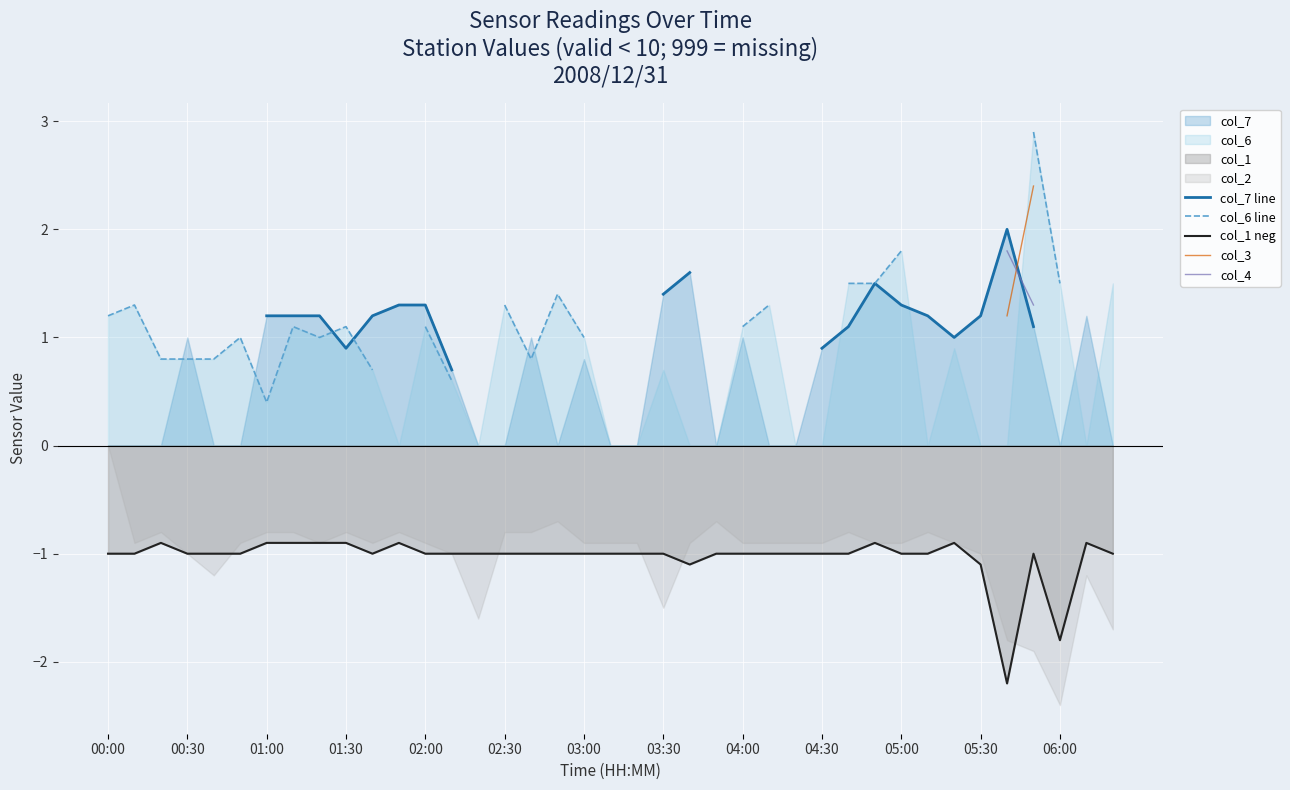

What is the minimum value for col_1 neg?

-2.2